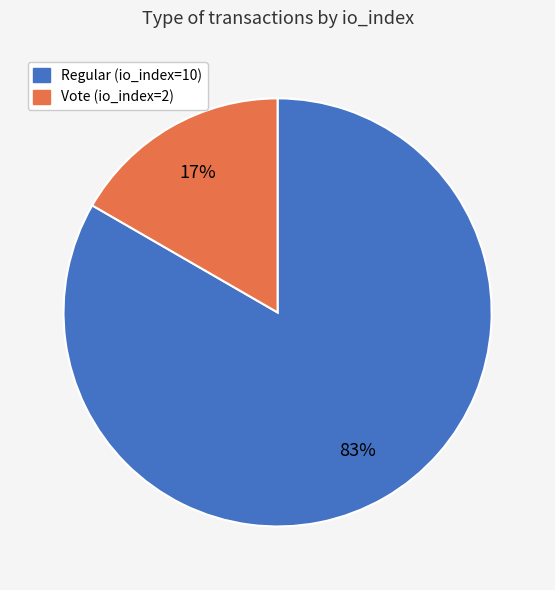

The Vote (io_index=2) slice represents 10% of the pie. True or false?

False